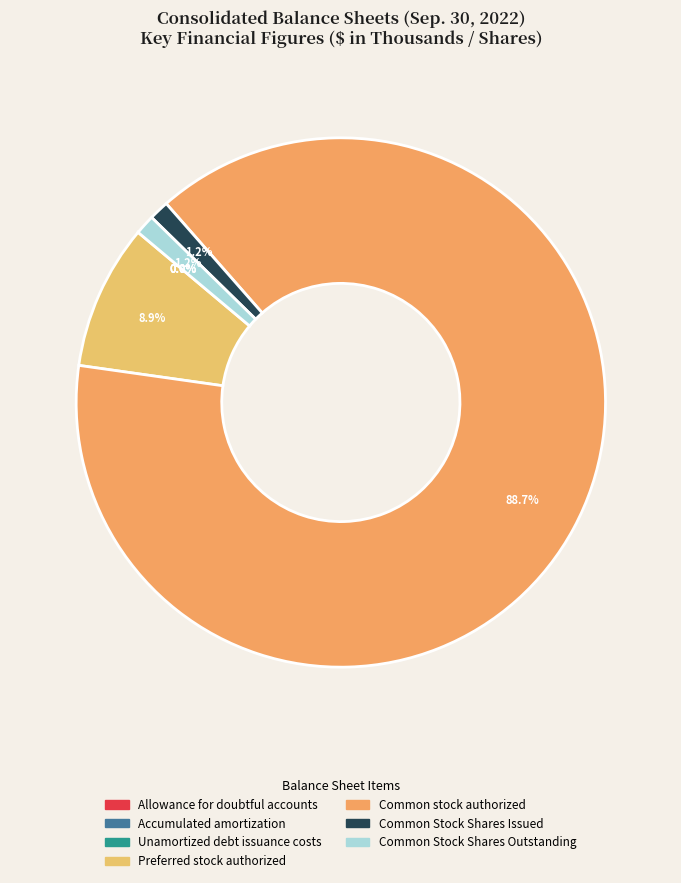

True or false: Common stock authorized accounts for 82% of the total.

False